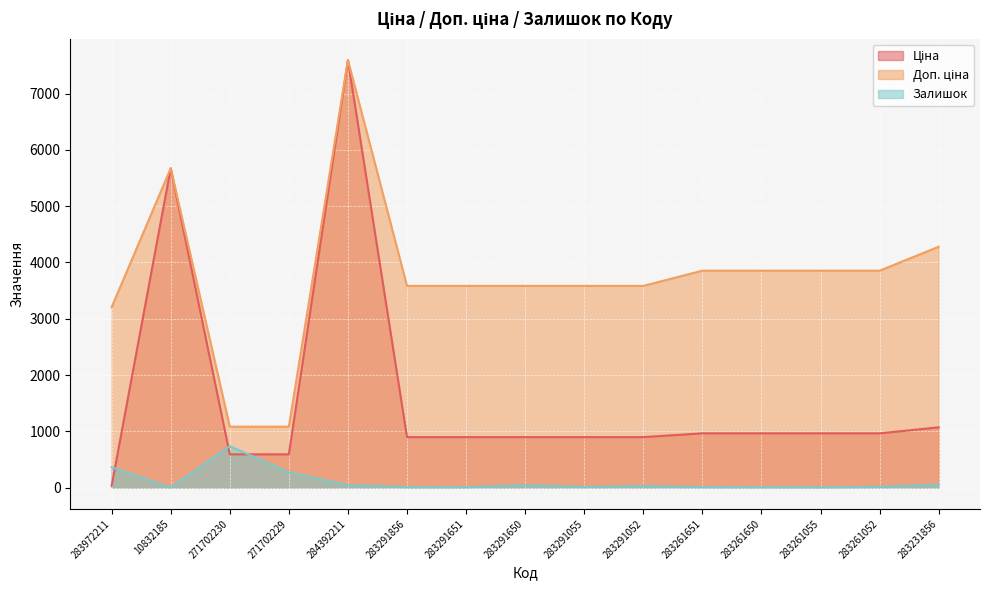

True or false: Залишок has a value of 9.0 at 283291055.

True